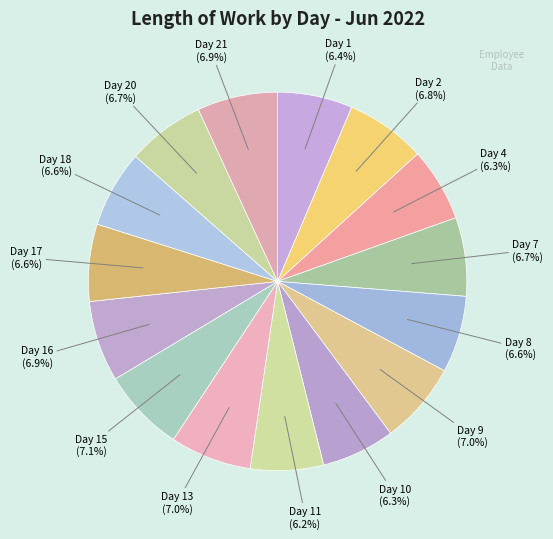

Count the number of slices in the pie.

15